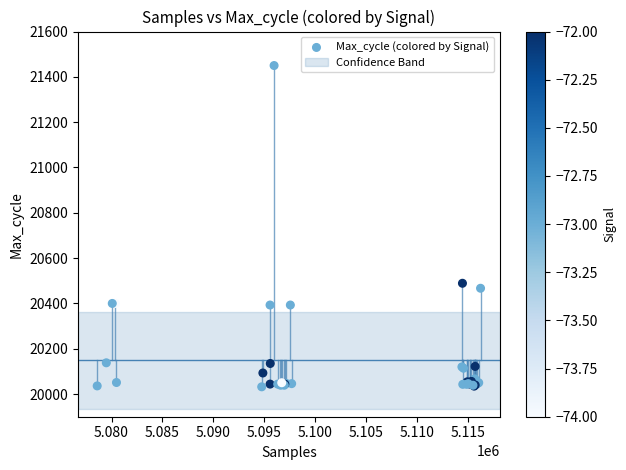

What Y value in the scatter plot is closest to 20741?

20489